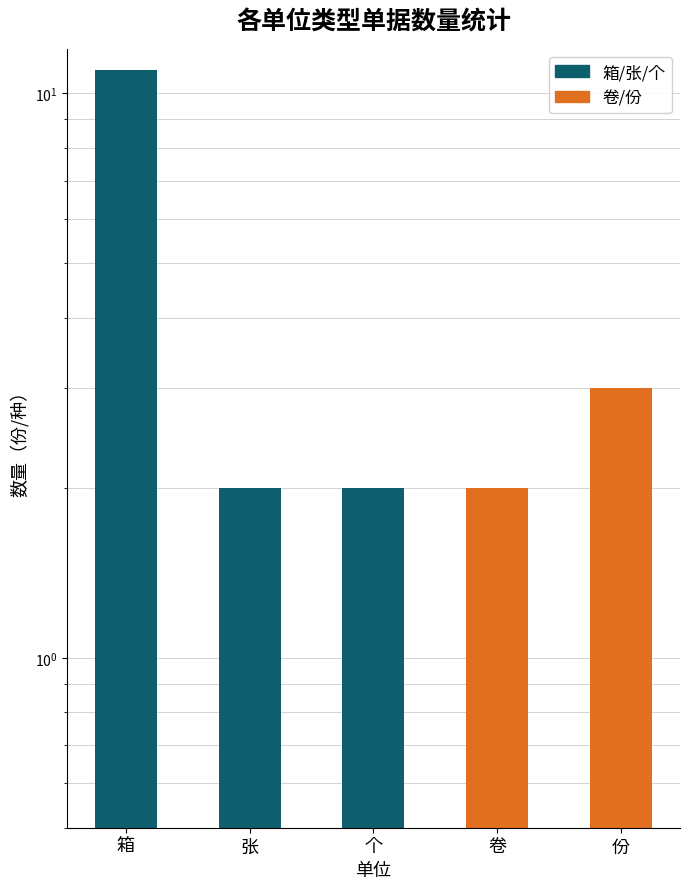

What is the label of the 1st bar from the right?

份